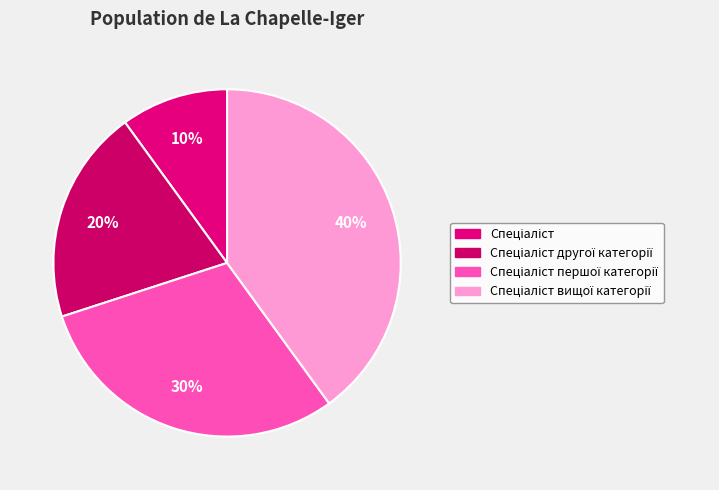

Is it true that Спеціаліст другої категорії is 6% of the pie?

False